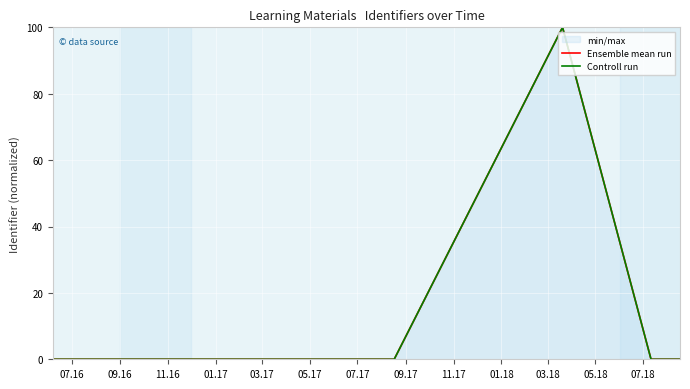

Reading left to right, extract all data points from this chart.

Ensemble mean run: 0.0	0.0	0.0	100.0	0.0	0.0	0.0
Controll run: 0.0	0.0	0.0	100.0	0.0	0.0	0.0